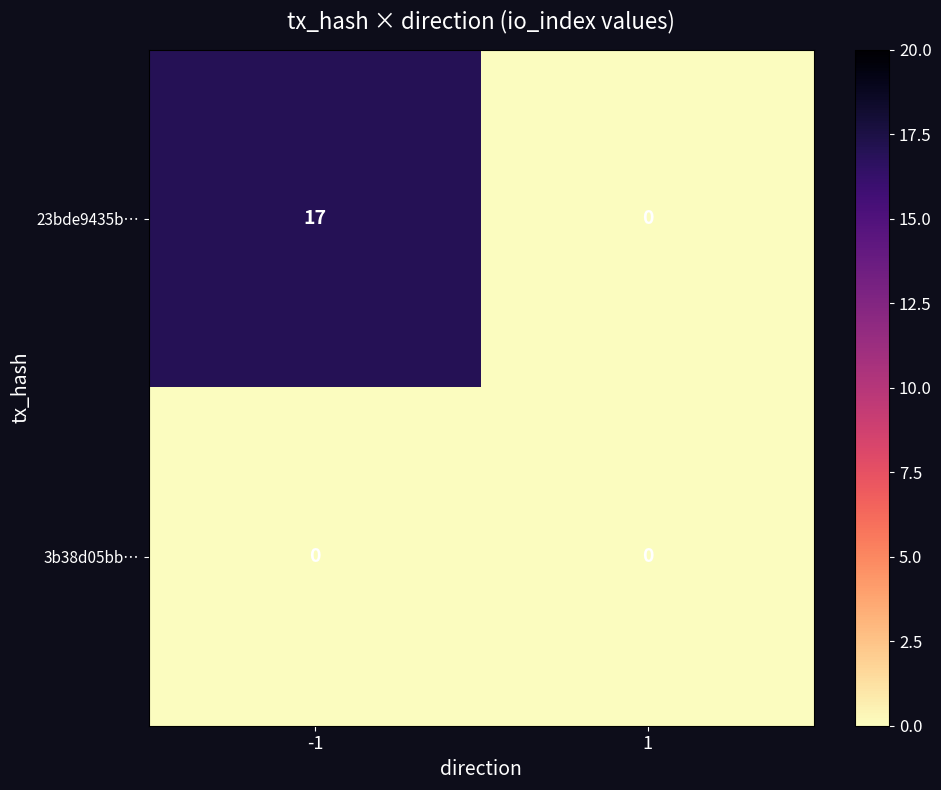

Which has a higher value, 1 or -1?

-1